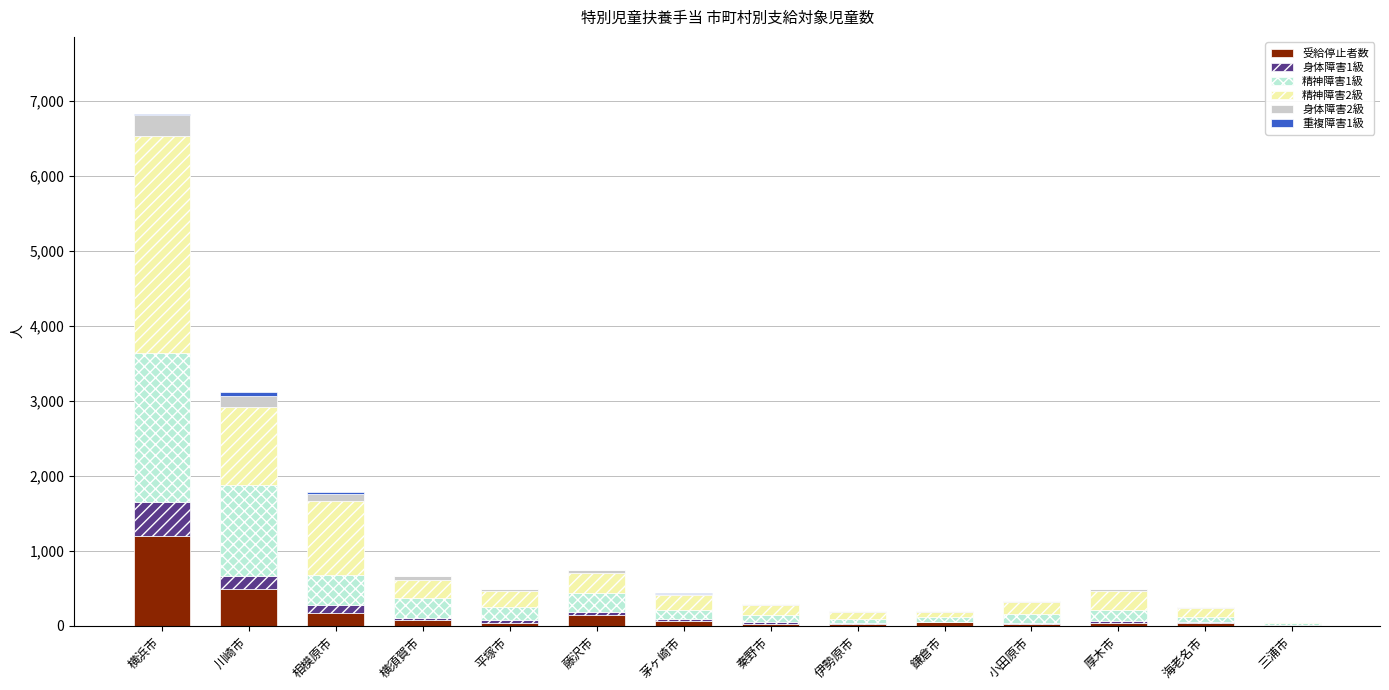

At which category is the sum across all series the highest?

横浜市